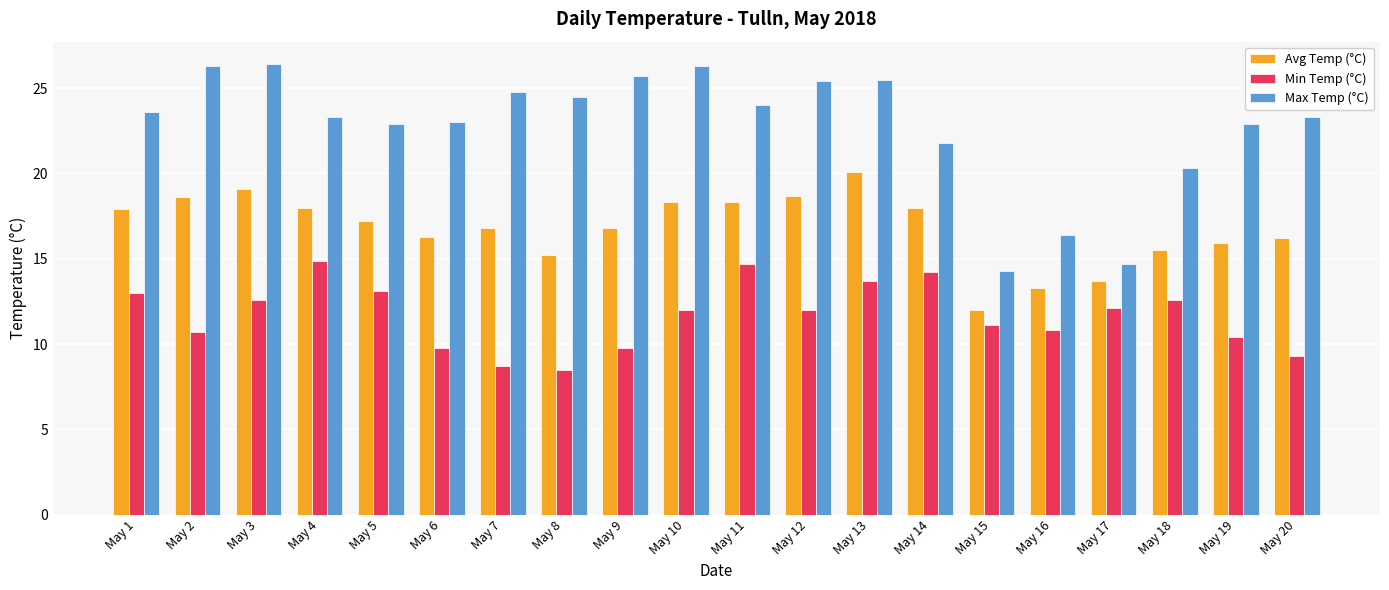

List the series in order of their peak value, highest first.

Max Temp (°C), Avg Temp (°C), Min Temp (°C)